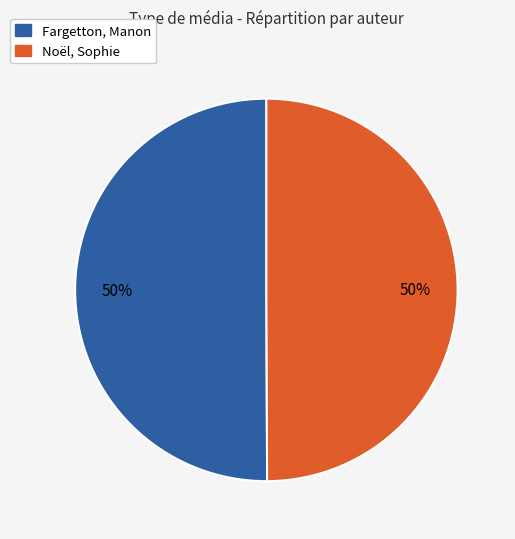

How many segments does this pie chart have?

2